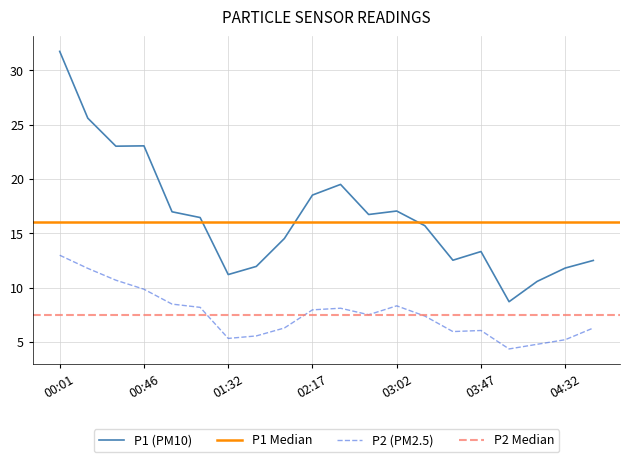

At which label does P2 reach its peak?

00:01